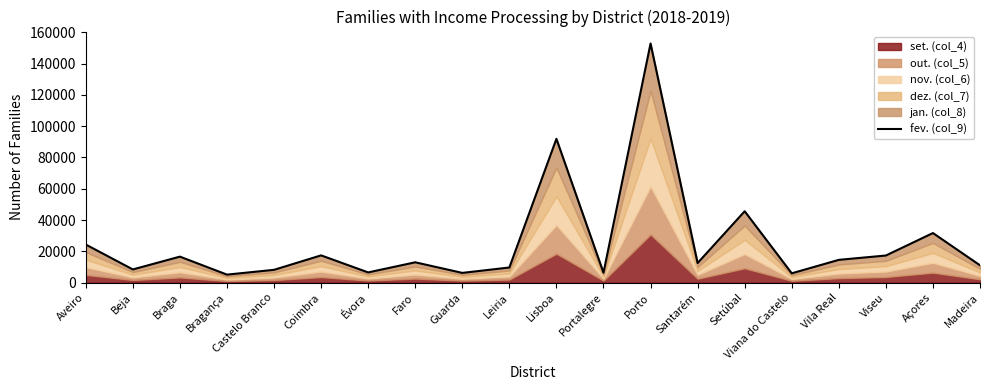

Where is the first local maximum?

Braga